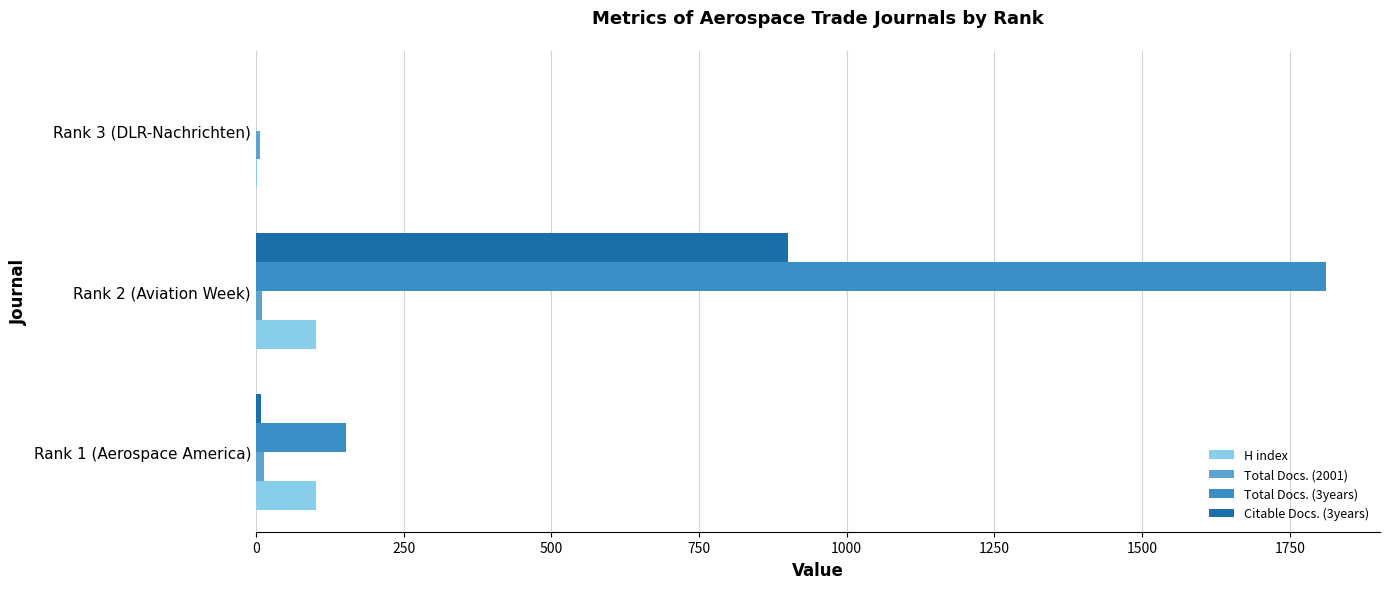

Reading left to right, extract all data points from this chart.

H index: 102	101	2
Total Docs. (2001): 13	10	7
Total Docs. (3years): 152	1812	0
Citable Docs. (3years): 9	901	0